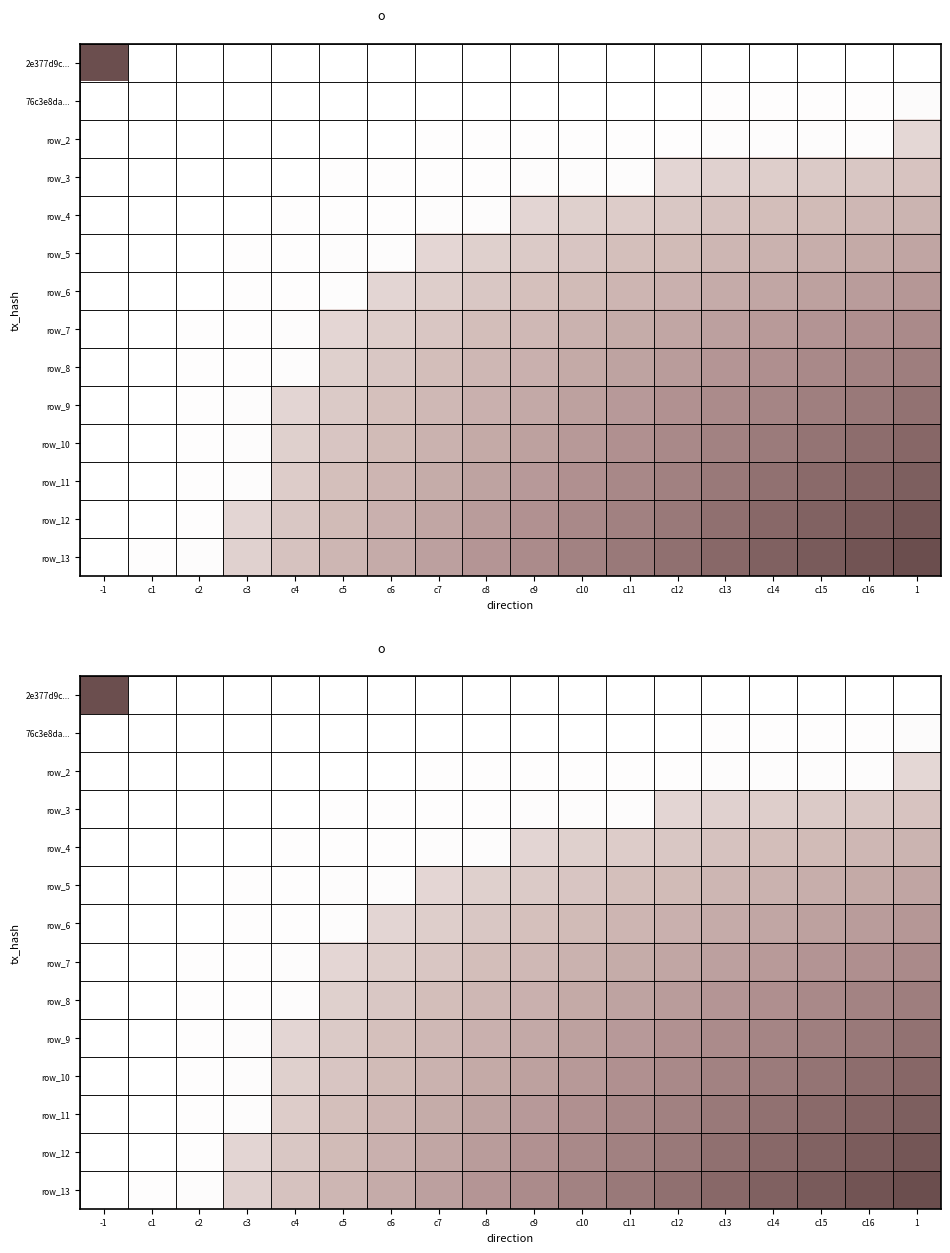

What is the difference between the second highest and minimum values in the row_9 series?

91.2